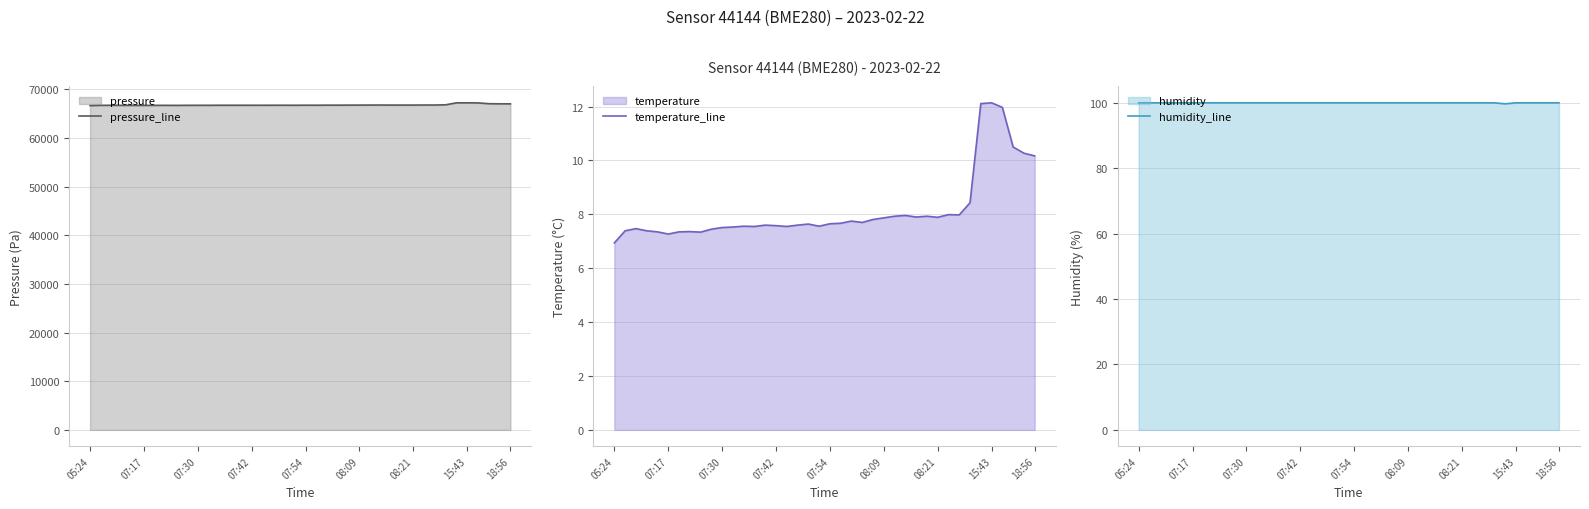

How many lines are shown in the chart?

3